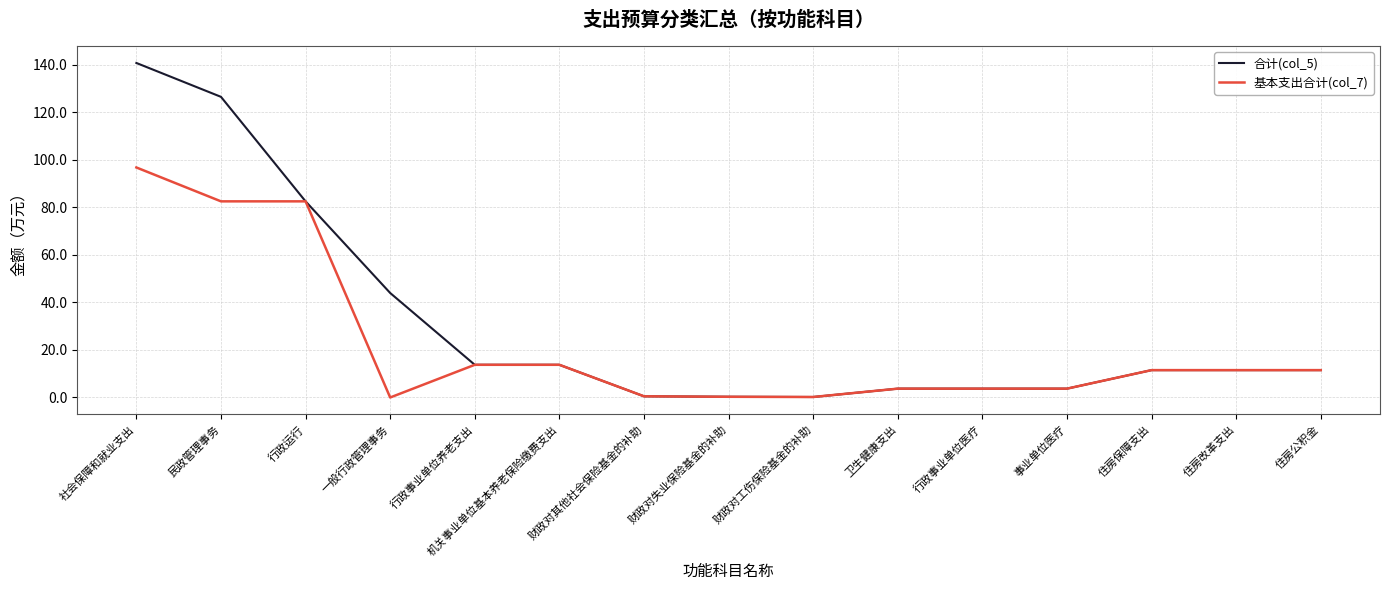

Is it true that 合计(col_5) equals 11.5 at 住房公积金?

True